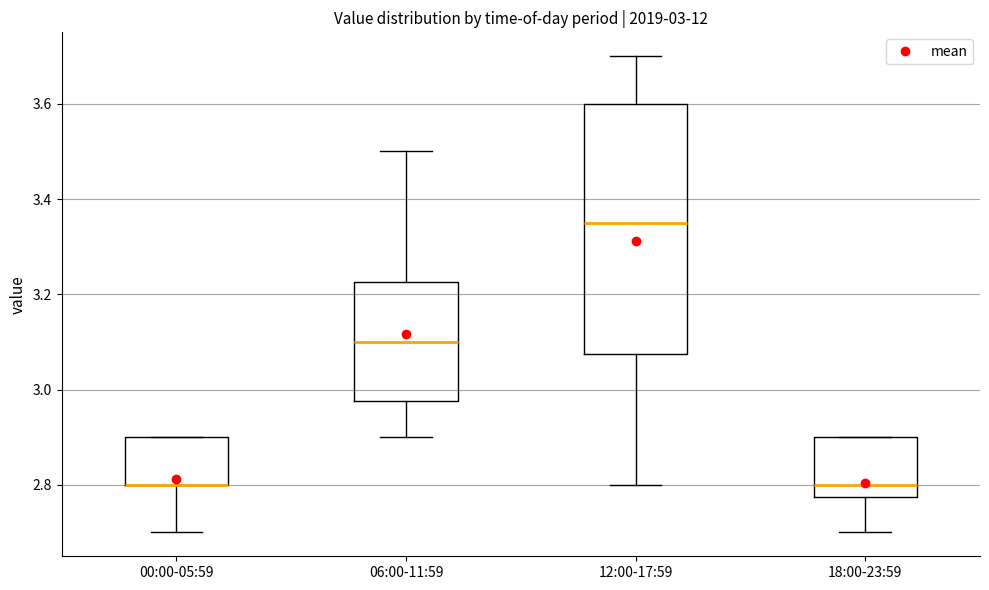

Comparing the boxes themselves (not the whiskers), which one is the tallest?

12:00-17:59